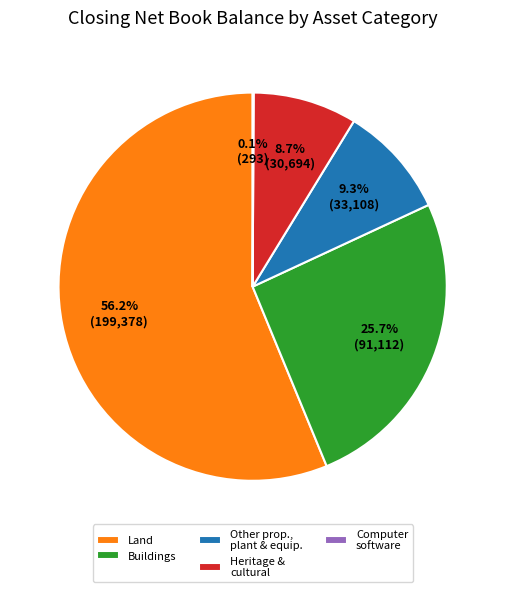

Which slice is the largest?

Land